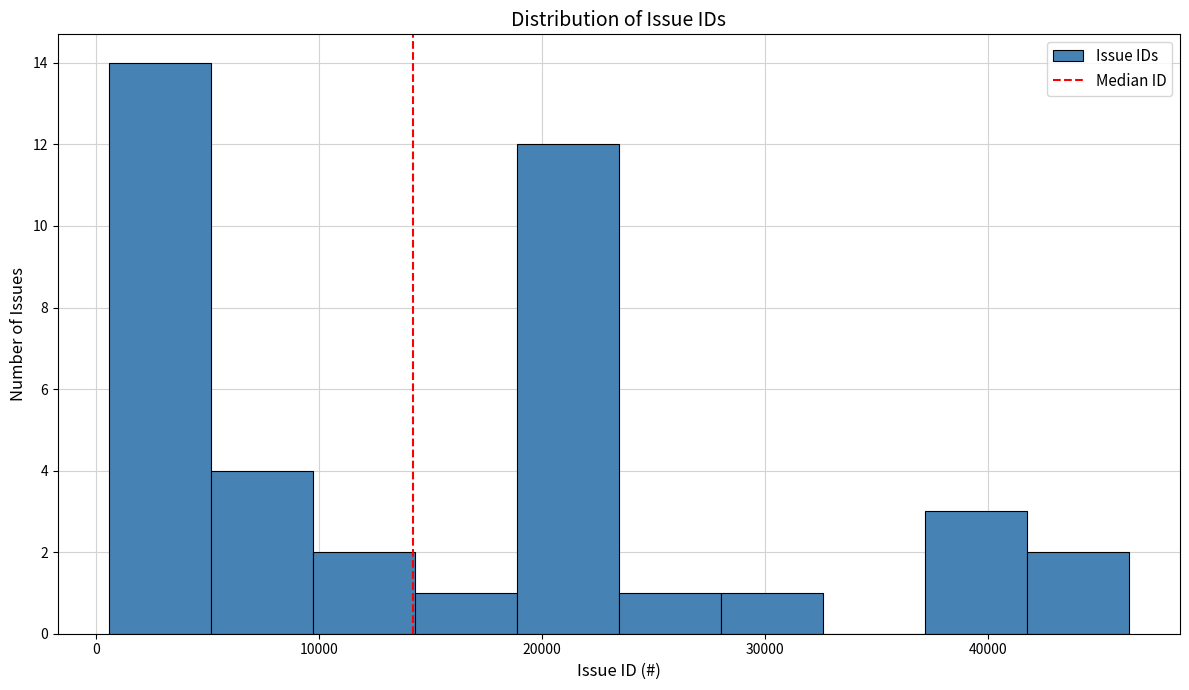

Which range on the x-axis has the tallest bar?

1000 to 5000